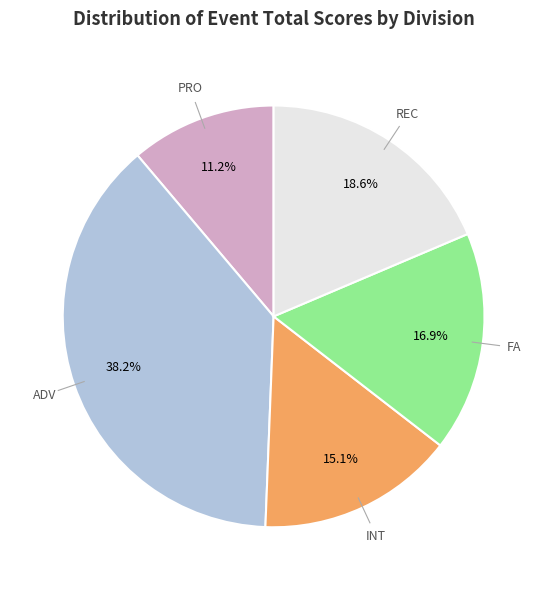

Is there a majority slice in this chart?

No